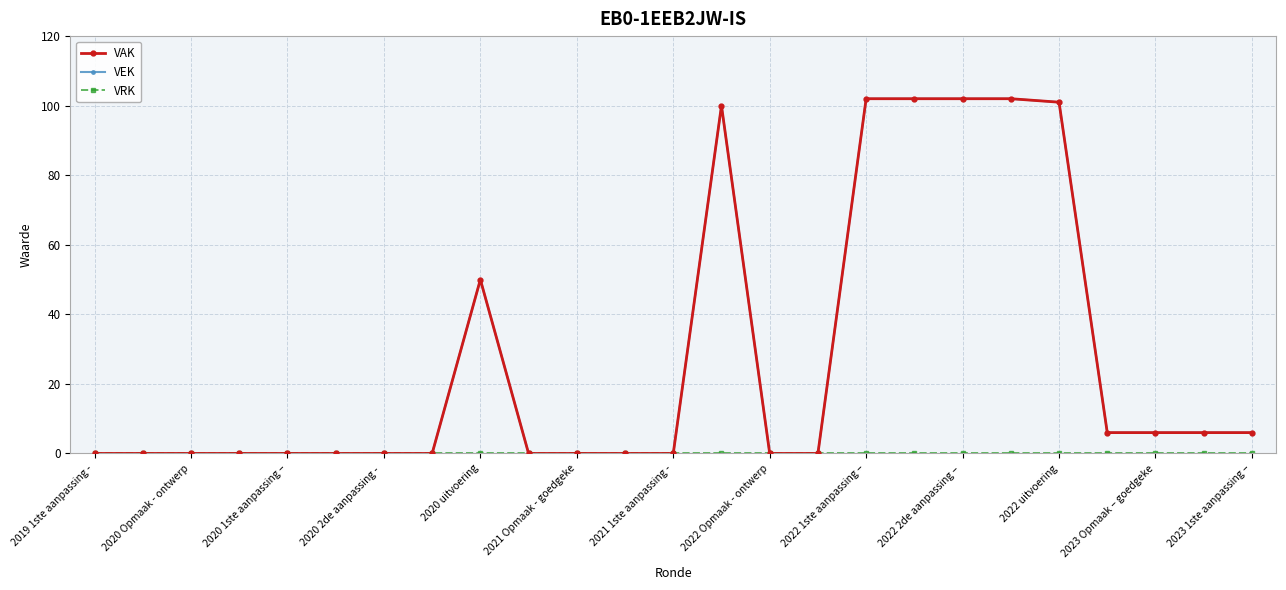

What is the label of the 12th point from the right?

13